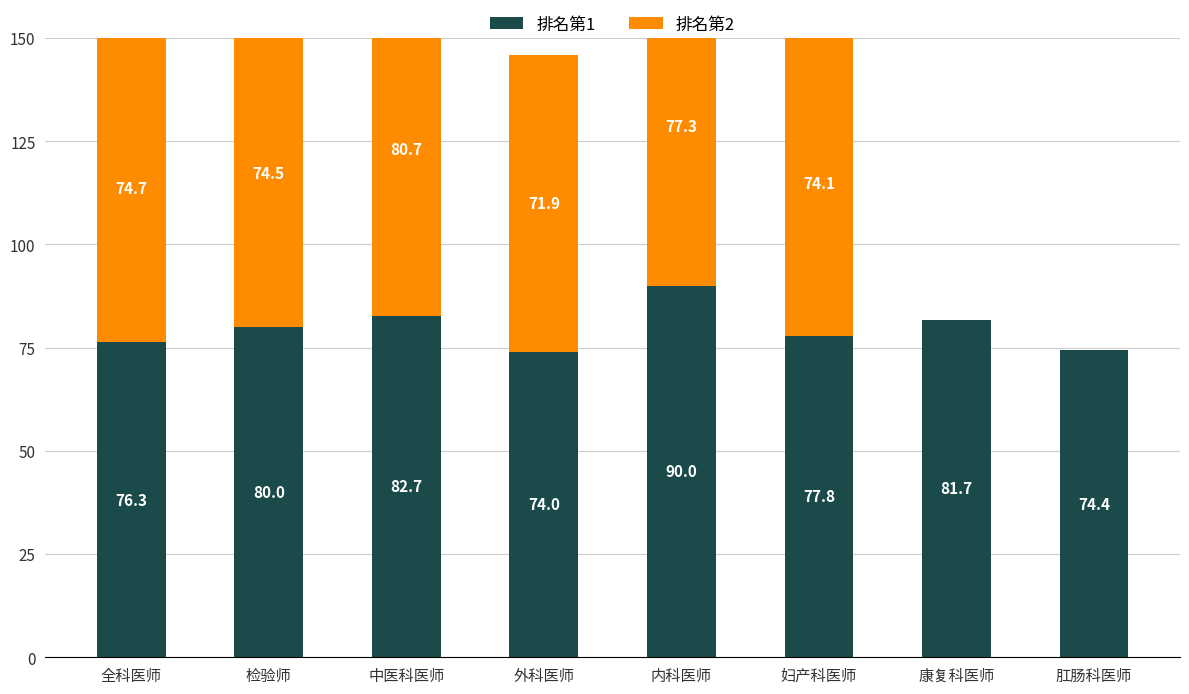

Where does the 排名第2 series first go above 74?

全科医师